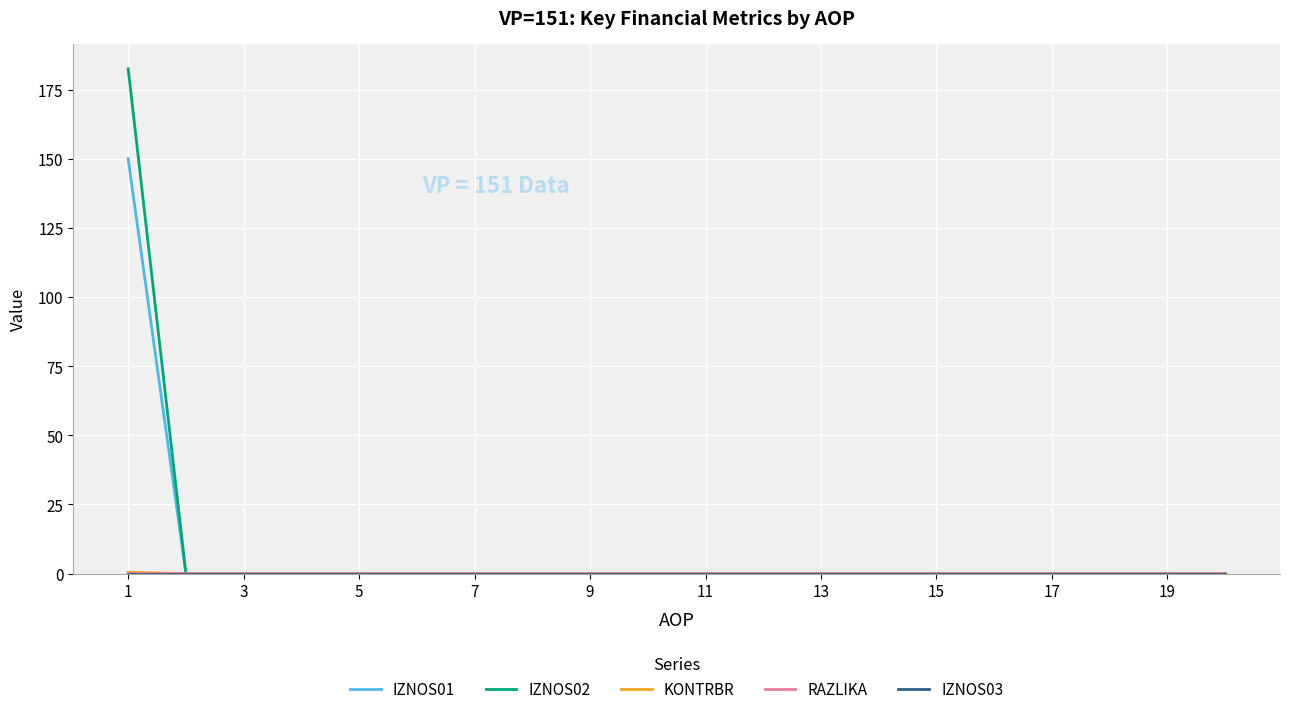

How many lines are shown in the chart?

5